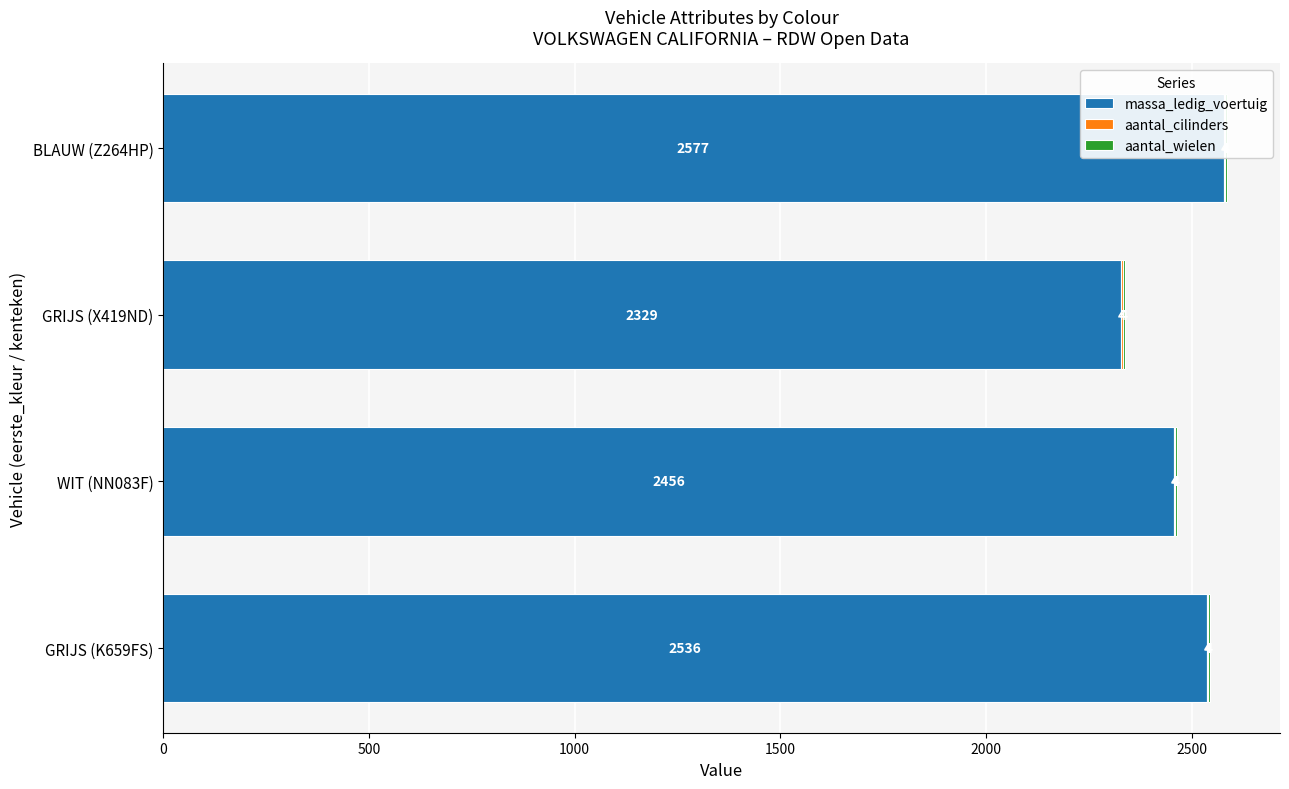

What is the maximum value shown in the chart?

2577.0